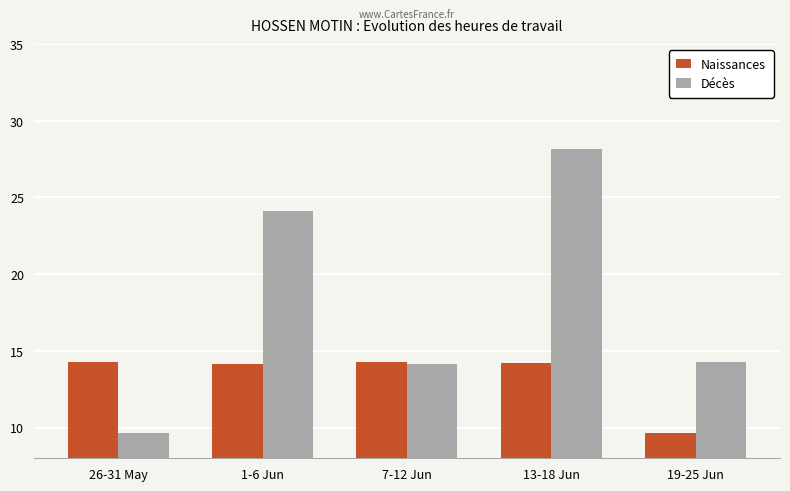

Which series has the largest total across all categories?

Décès